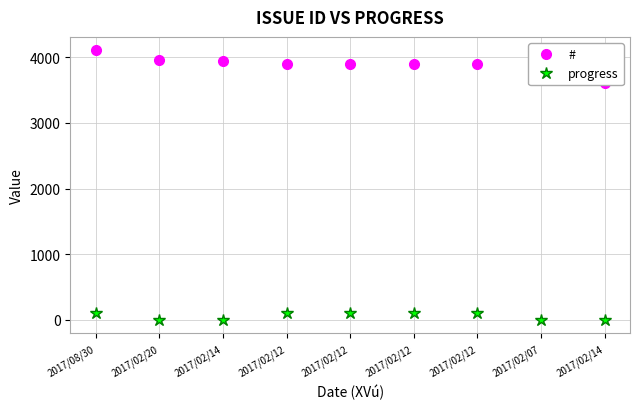

What is the label of the 9th point from the left?

2017/02/14